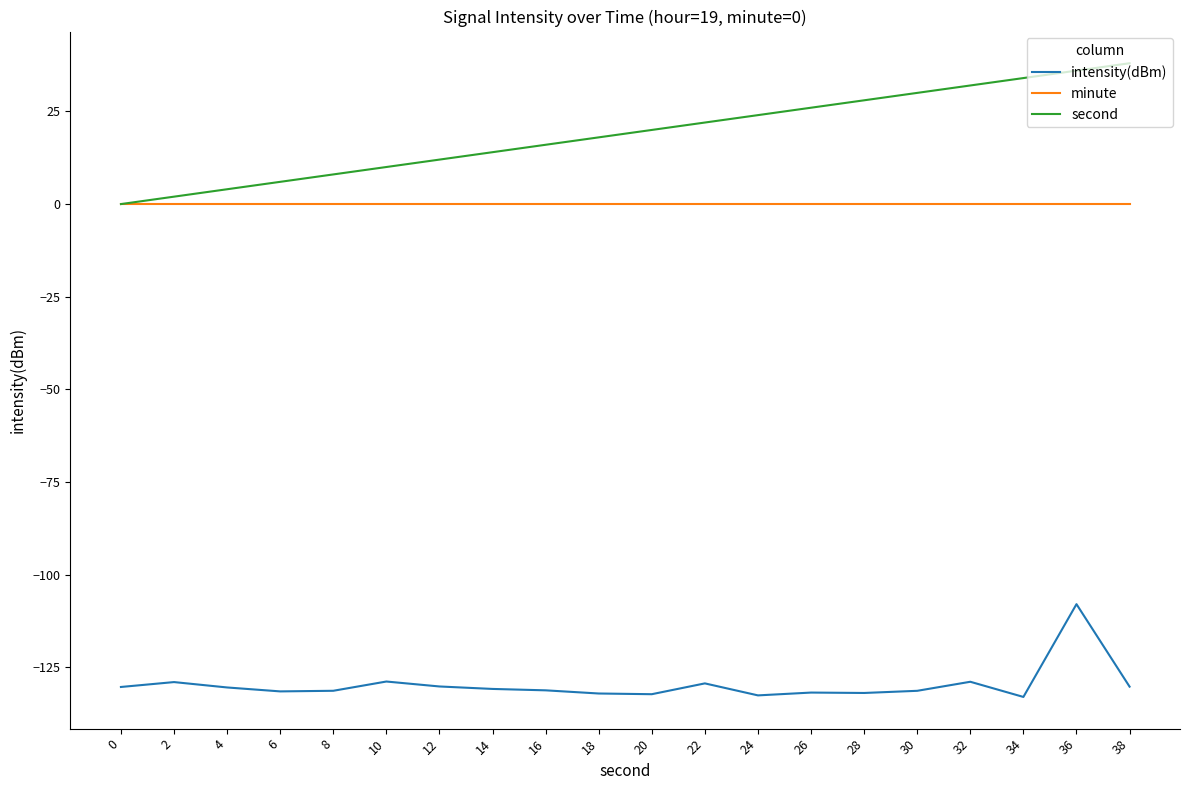

Is it true that second equals 8.0 at 8?

True